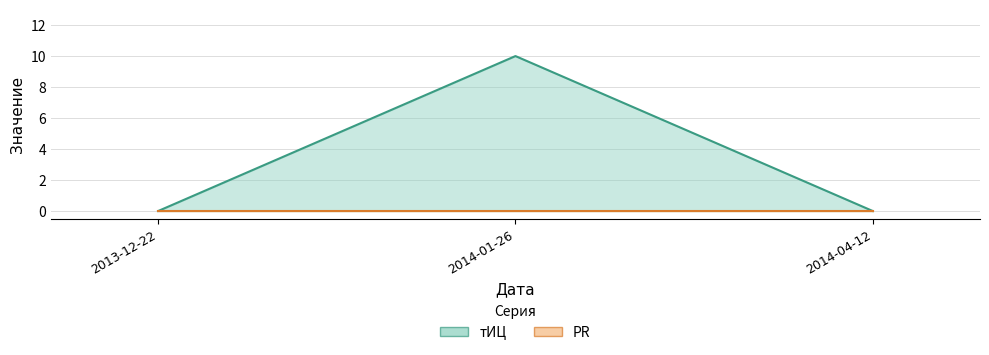

Reading left to right, extract all data points from this chart.

0	10	0